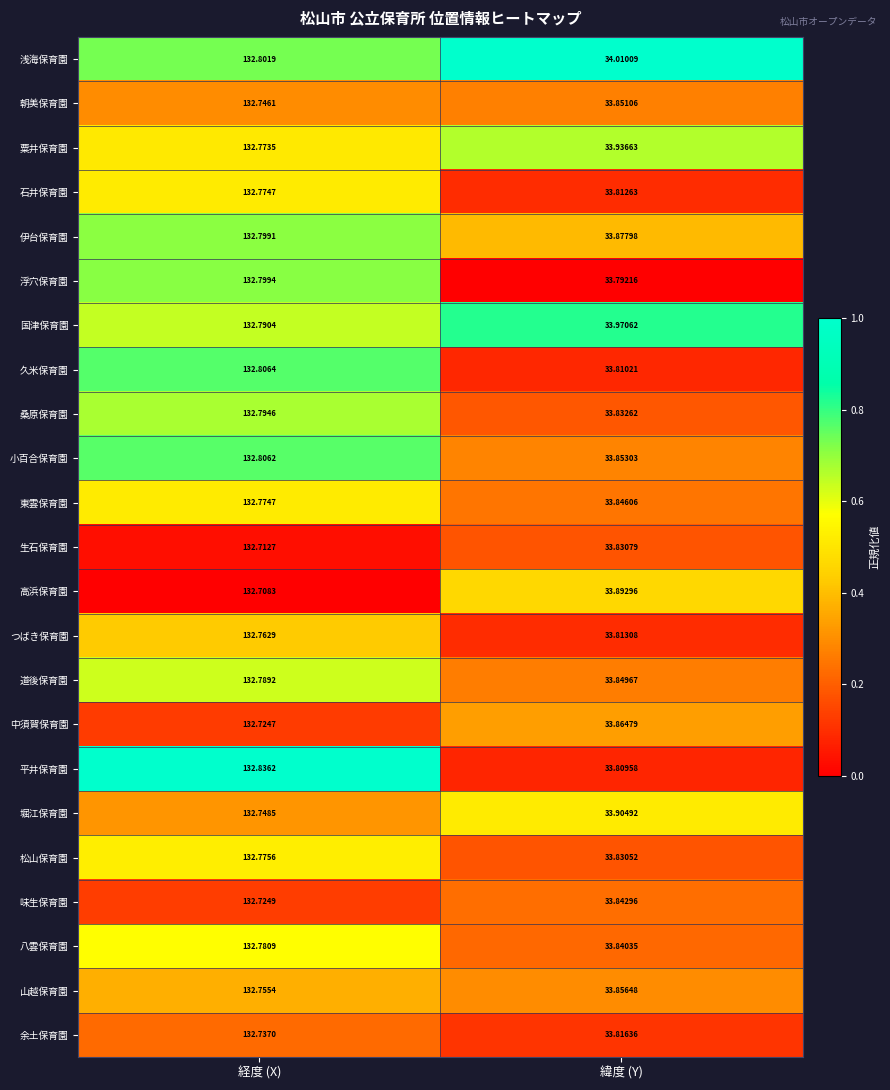

Which label corresponds to the largest value in the chart?

経度 (X)